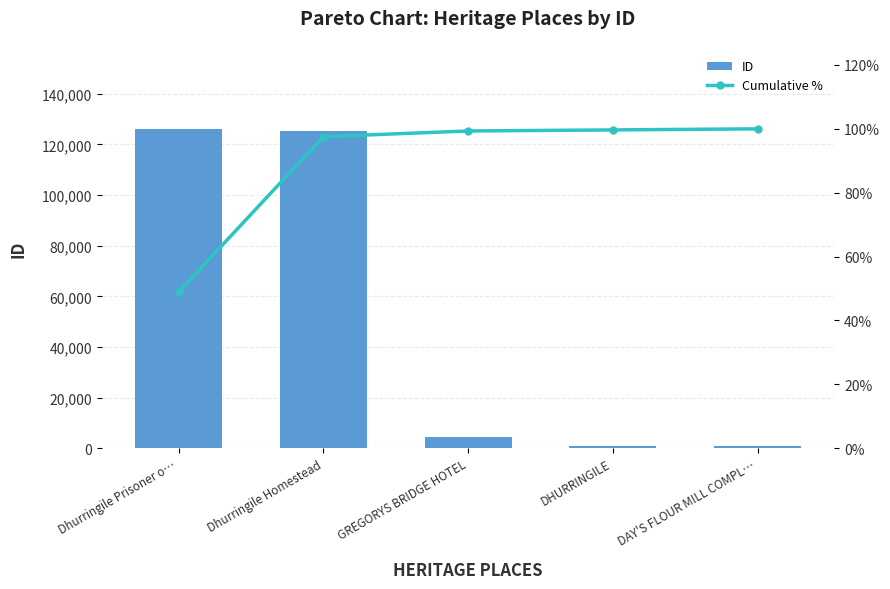

What position from the left is GREGORYS BRIDGE HOTEL?

3